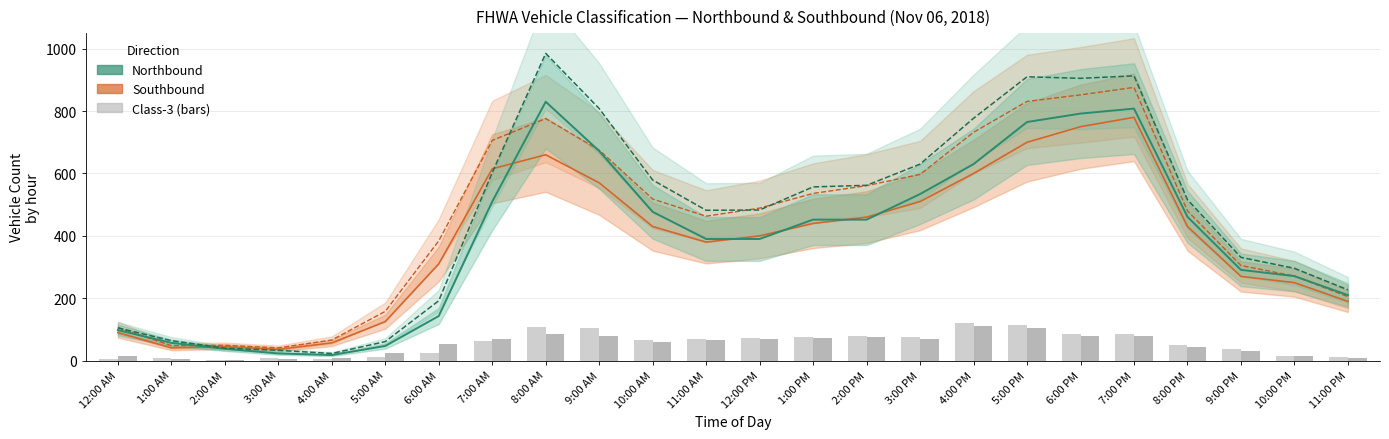

What is the average value of the Northbound Total series?

462